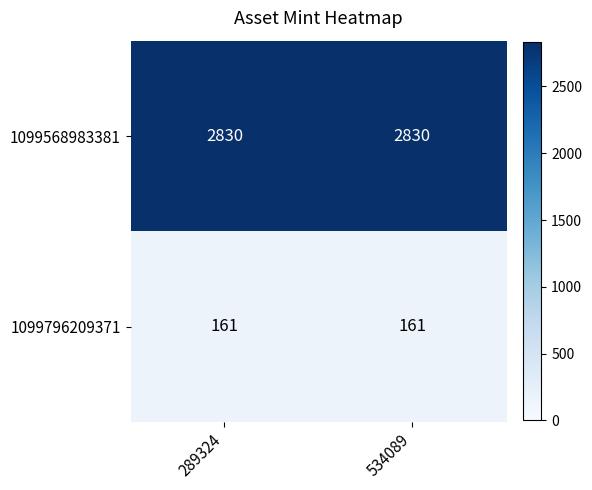

Reading left to right, extract all data points from this chart.

1099568983381: 289324=2830	534089=2830
1099796209371: 289324=161	534089=161